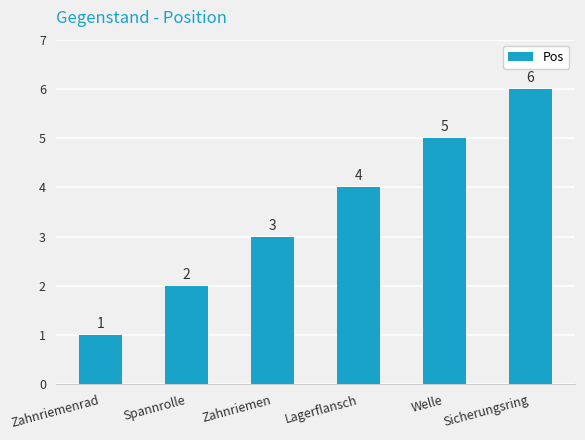

What position from the left is Zahnriemen?

3